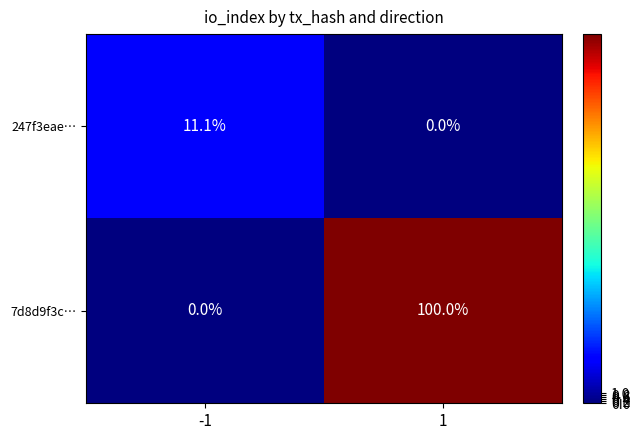

Read the 247f3eae… value at -1.

11.1